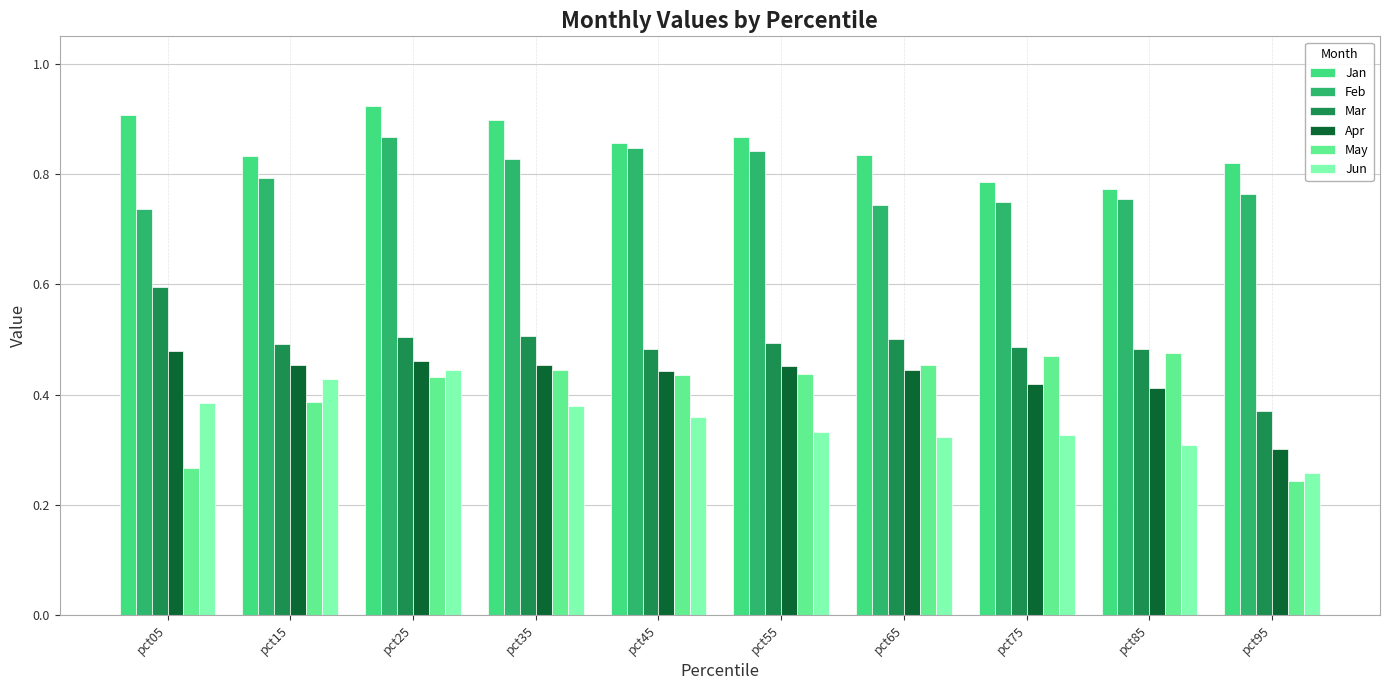

Which category has the highest value across all series?

pct25